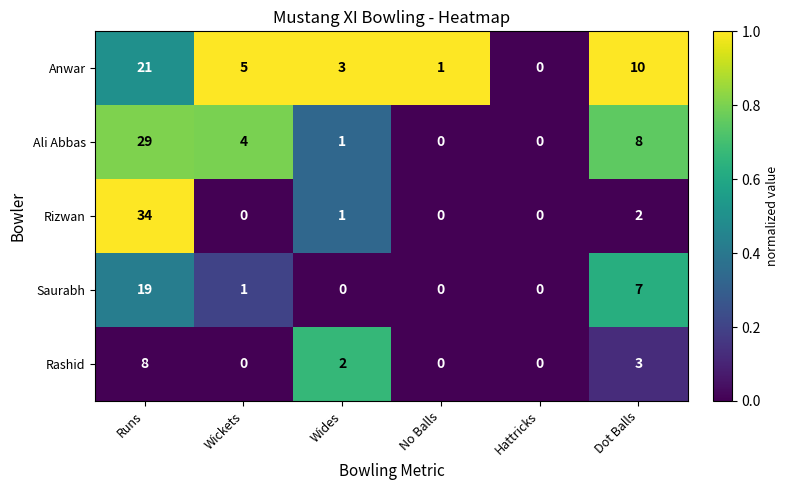

How many values in Rizwan are above zero?

3